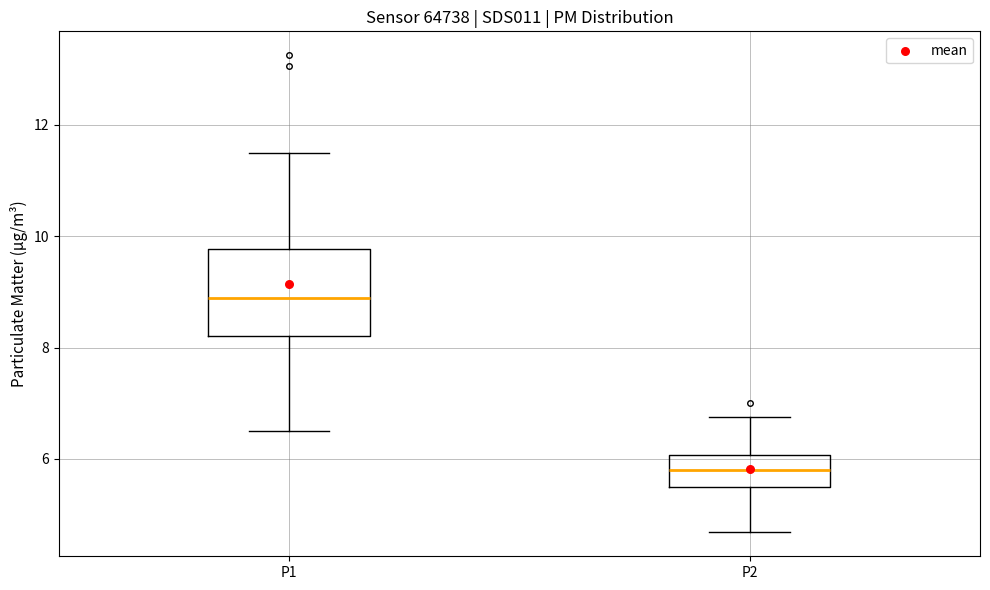

Reading left to right, read every box against the y-axis: the position of its median line, the range the box covers, and the ends of its whiskers. The values are not printed on the chart, so give them approximately, as read against the axis.

P1: median 8.8, box 8.2 to 9.8, whiskers 6.6 to 11.6
P2: median 5.8, box 5.4 to 6.0, whiskers 4.6 to 6.8